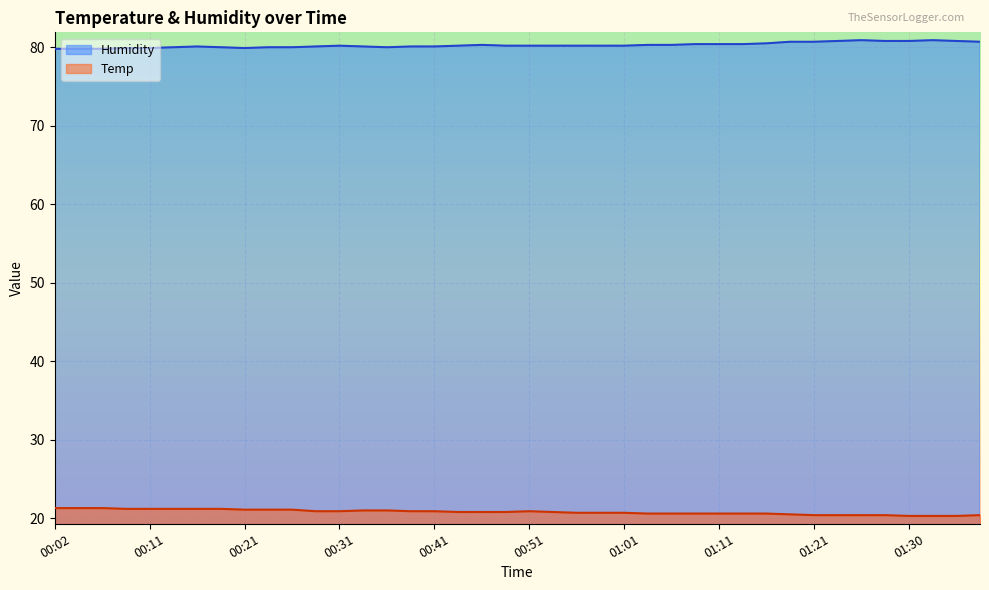

What is the label of the 27th point from the left?

01:06